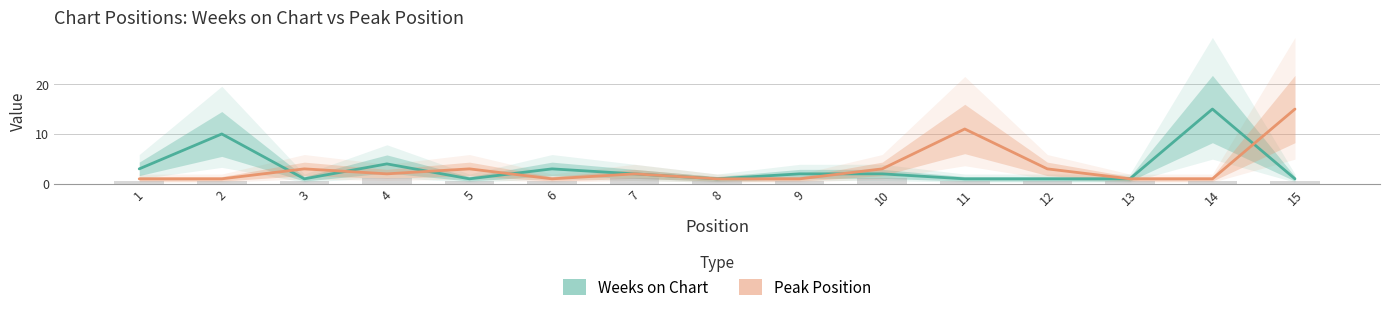

What is the difference between the maximum and second lowest values in the Weeks on Chart series?

14